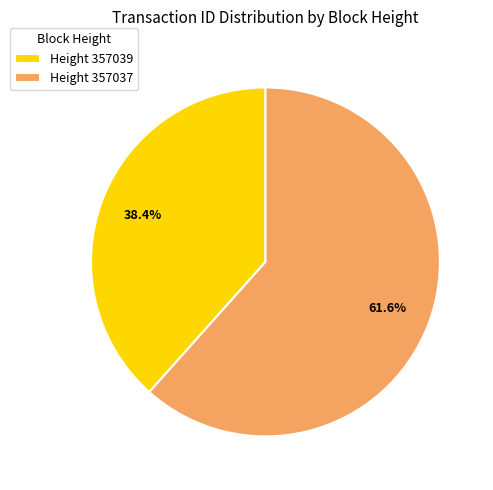

Rank the categories by value from highest to lowest.

Height 357037, Height 357039